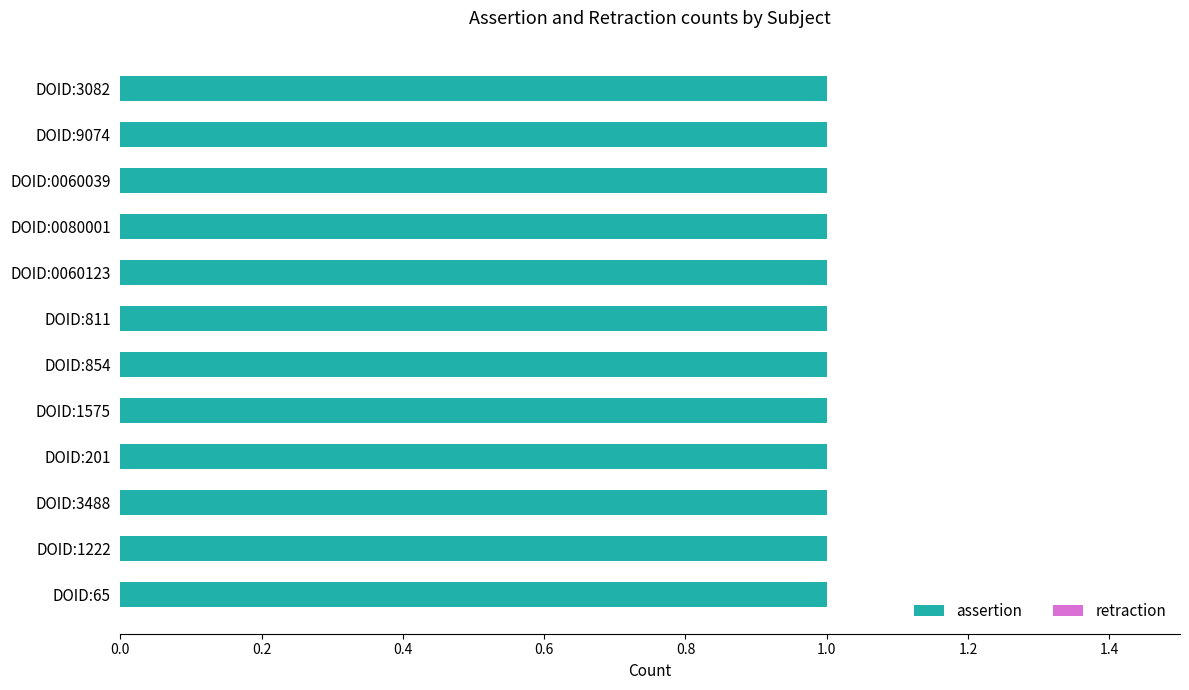

Are the bars grouped side by side (vs. stacked)?

Yes